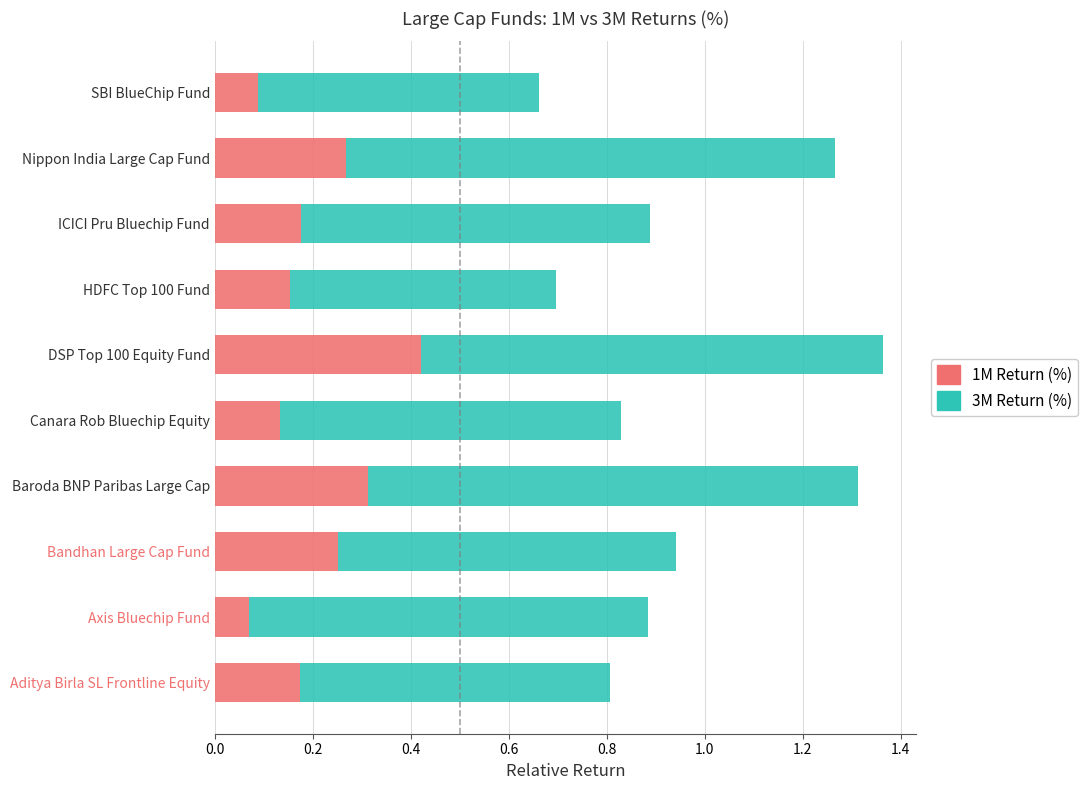

The value of 1M Return (%) at Canara Rob Bluechip Equity is 0.1. True or false?

True